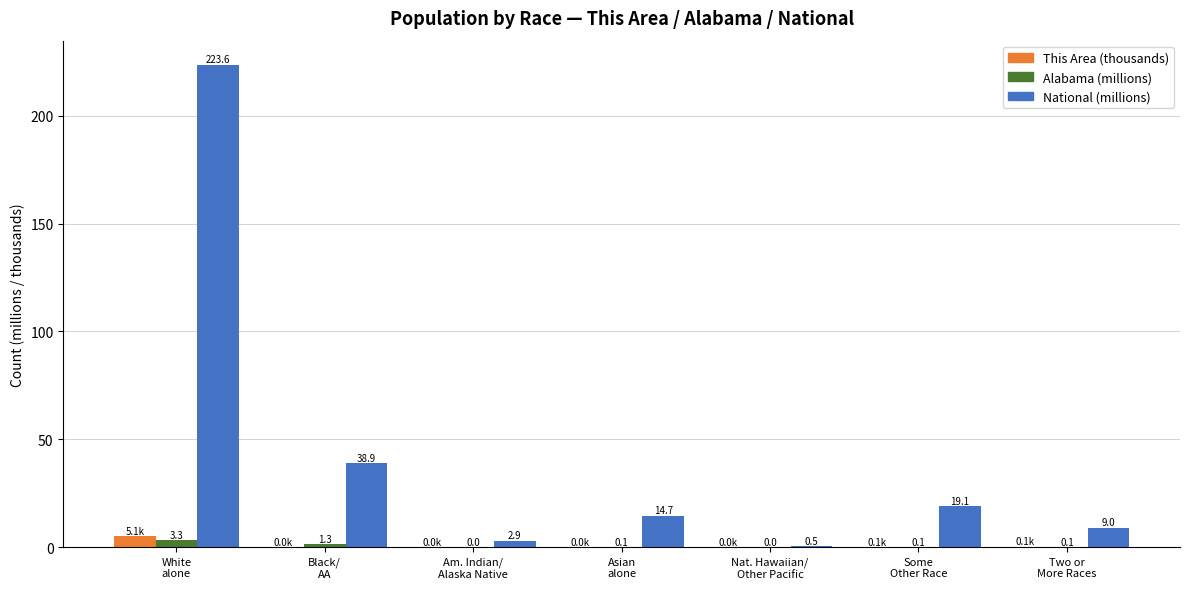

At which label does This Area (thousands) reach its peak?

White
alone